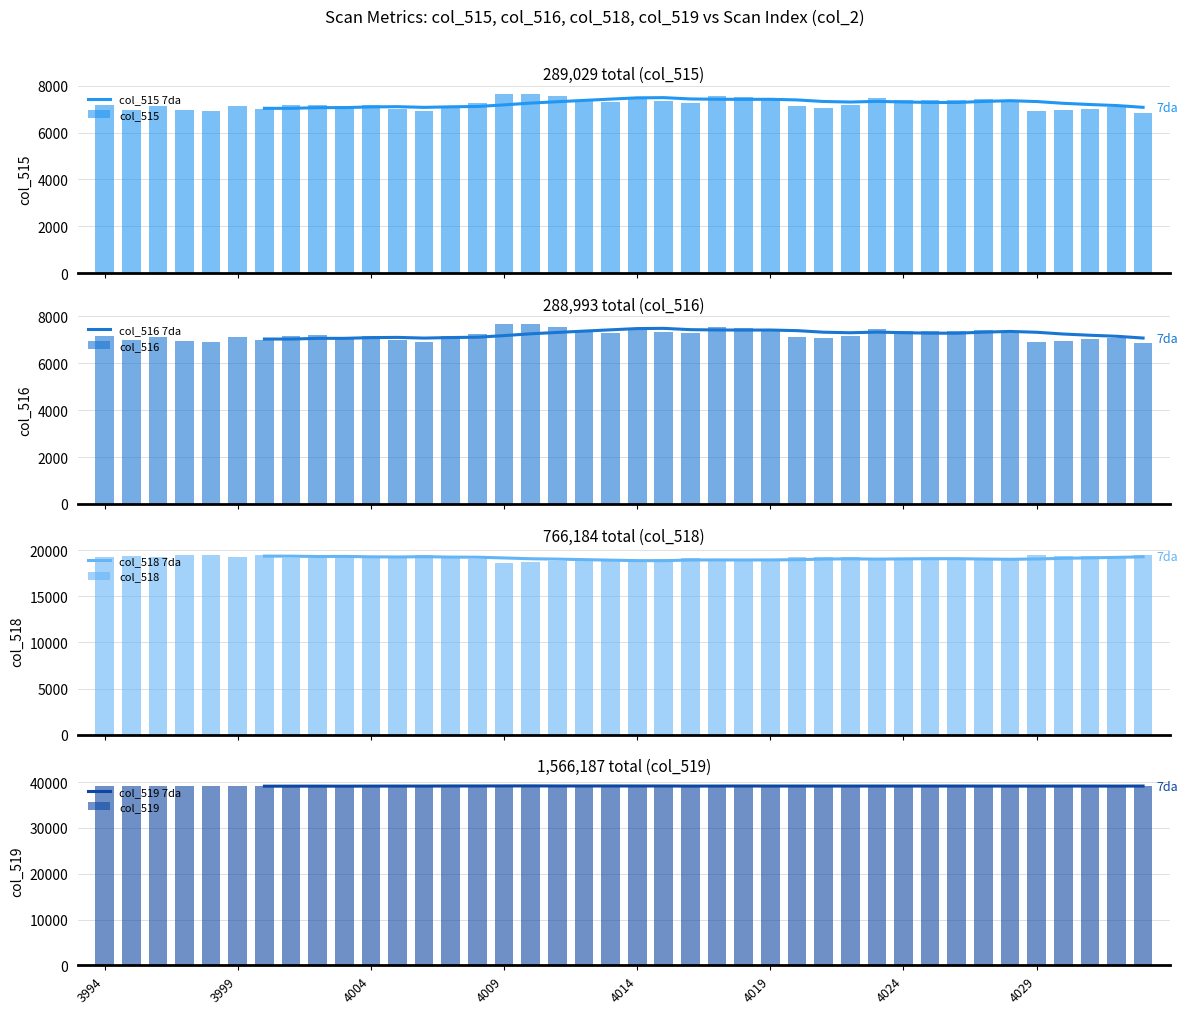

Reading left to right, extract all data points from this chart.

col_515: 3994=7182	3995=6974	3996=7115	3997=6945	3998=6924	3999=7130	4000=6990	4001=7174	4002=7189	4003=7115	4004=7160	4005=6993	4006=6924	4007=7155	4008=7269	4009=7668	4010=7659	4011=7561	4012=7389	4013=7312	4014=7529	4015=7331	4016=7281	4017=7568	4018=7524	4019=7411	4020=7125	4021=7062	4022=7164	4023=7479	4024=7392	4025=7386	4026=7392	4027=7435	4028=7287	4029=6914	4030=6955	4031=7025	4032=7084	4033=6857
col_516: 3994=7181	3995=6974	3996=7114	3997=6944	3998=6924	3999=7130	4000=6989	4001=7171	4002=7189	4003=7114	4004=7159	4005=6993	4006=6923	4007=7155	4008=7265	4009=7668	4010=7659	4011=7561	4012=7389	4013=7310	4014=7527	4015=7330	4016=7280	4017=7568	4018=7524	4019=7409	4020=7125	4021=7060	4022=7164	4023=7478	4024=7391	4025=7385	4026=7390	4027=7434	4028=7286	4029=6914	4030=6953	4031=7024	4032=7083	4033=6856
col_518: 3994=19231	3995=19434	3996=19286	3997=19444	3998=19499	3999=19228	4000=19481	4001=19182	4002=19181	4003=19362	4004=19130	4005=19373	4006=19454	4007=19172	4008=19093	4009=18620	4010=18753	4011=18856	4012=18984	4013=19054	4014=18822	4015=19028	4016=19158	4017=18791	4018=18814	4019=19030	4020=19237	4021=19281	4022=19226	4023=18932	4024=18977	4025=18945	4026=19046	4027=18975	4028=19074	4029=19481	4030=19420	4031=19332	4032=19301	4033=19497
col_519: 3994=39122	3995=39127	3996=39134	3997=39146	3998=39112	3999=39177	4000=39064	4001=39179	4002=39165	4003=39058	4004=39245	4005=39169	4006=39157	4007=39208	4008=39173	4009=39247	4010=39123	4011=39118	4012=39162	4013=39169	4014=39184	4015=39176	4016=39096	4017=39176	4018=39197	4019=39094	4020=39173	4021=39192	4022=39145	4023=39124	4024=39166	4025=39204	4026=39097	4027=39125	4028=39174	4029=39140	4030=39160	4031=39178	4032=39150	4033=39181